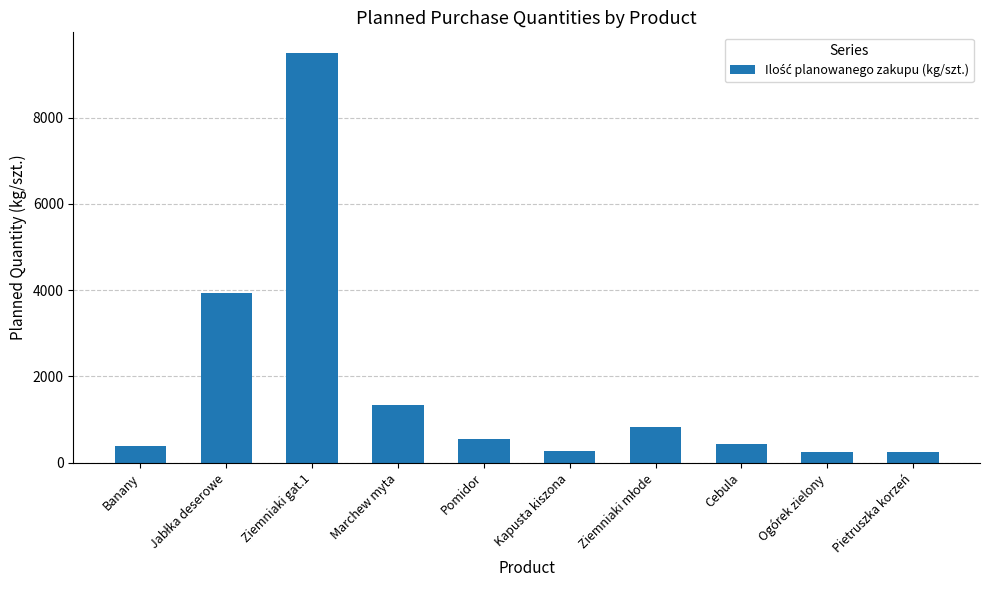

How many bars are there in total?

10